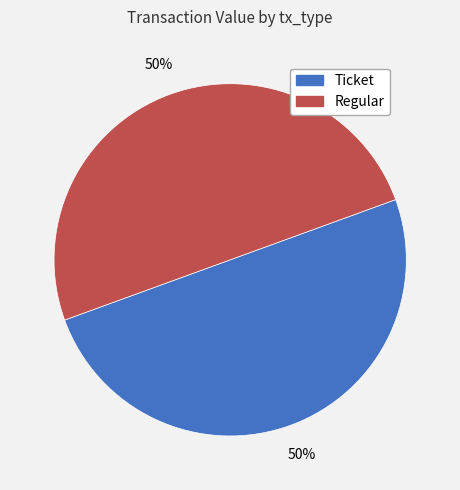

What percentage is the Regular slice, to the nearest percent?

50%